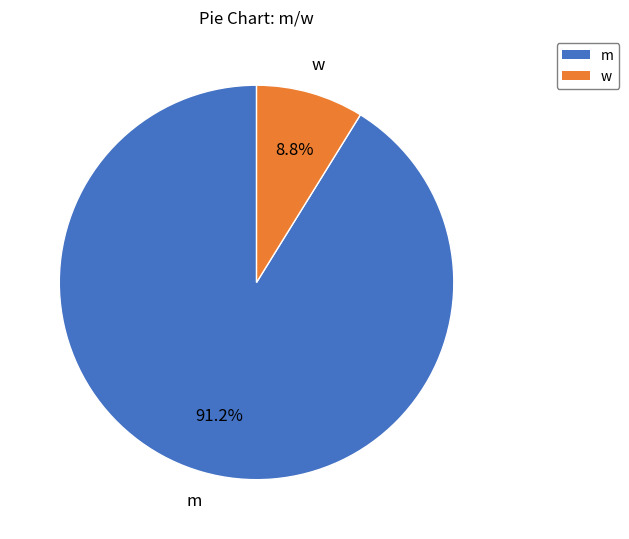

True or false: w accounts for 9% of the total.

True